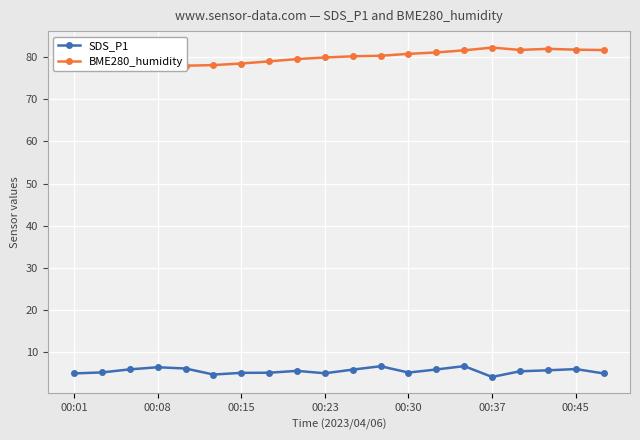

What is the value of the SDS_P1 point at the 18th from the left?

5.7